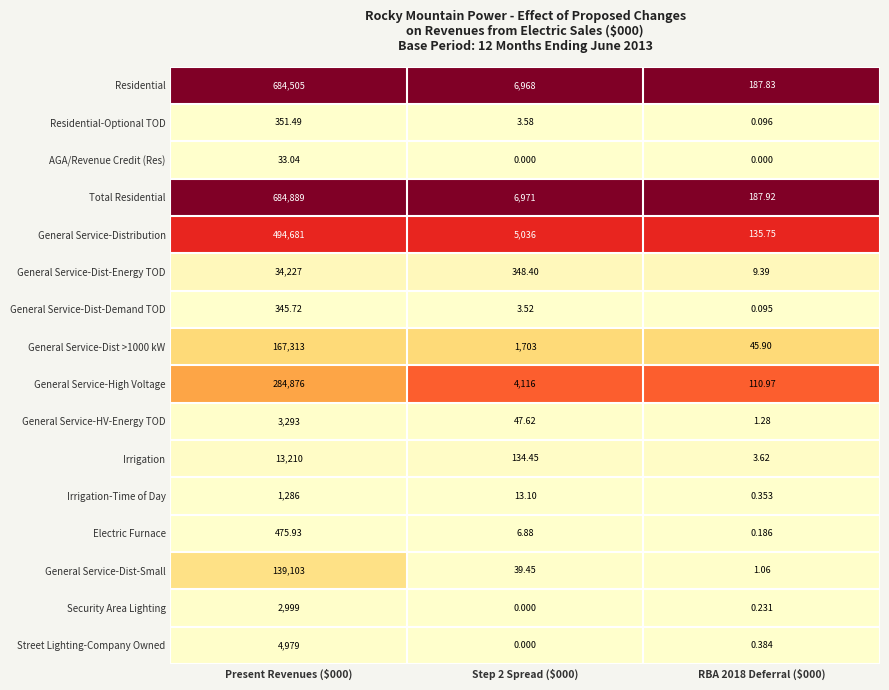

Which series has the largest total across all categories?

Total Residential